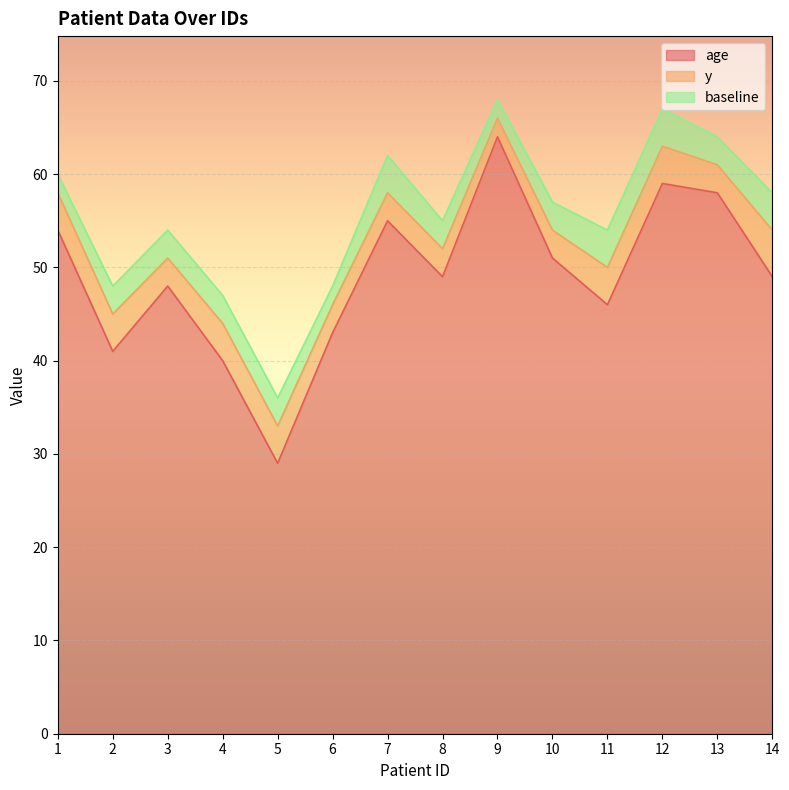

At how many categories does at least one series exceed 42?

11